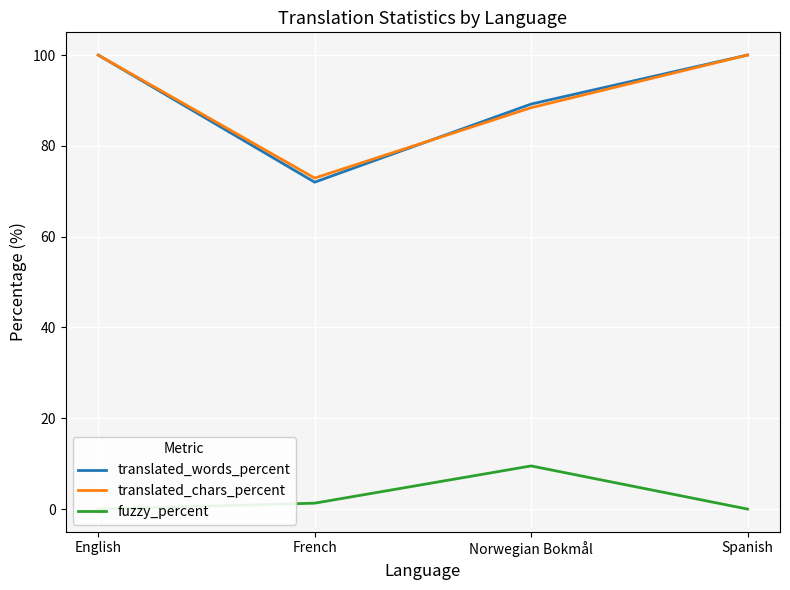

Where does the fuzzy_percent series first go above 1?

French